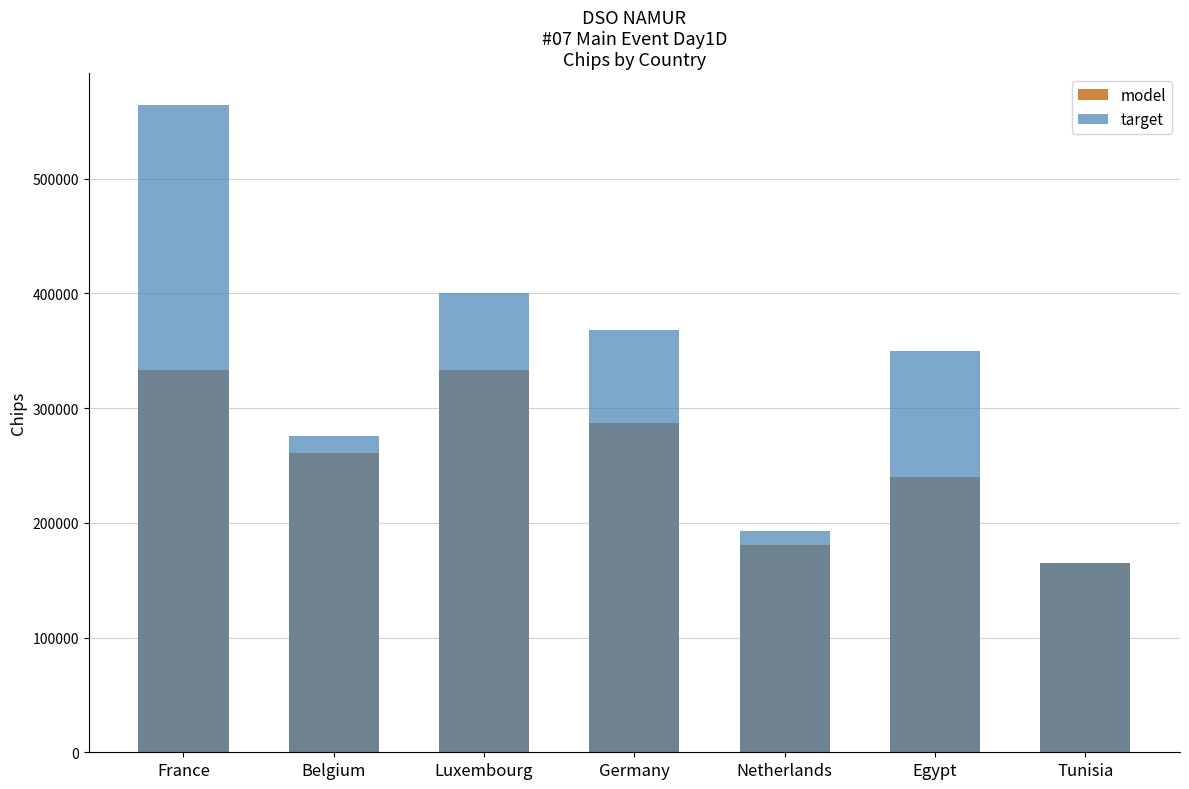

Rank the categories by target value from highest to lowest.

France, Luxembourg, Germany, Egypt, Belgium, Netherlands, Tunisia